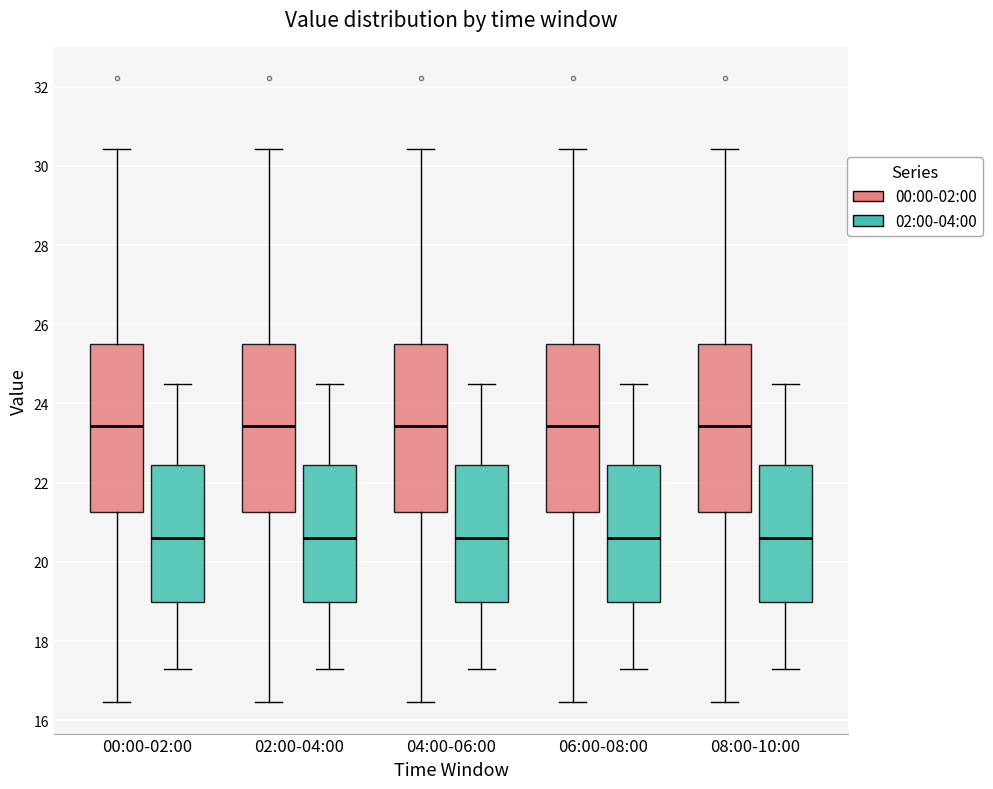

Where does the upper whisker of the box for 08:00-10:00 (02:00-04:00) end on the y-axis? The values are not printed on the chart, so give them approximately, as read against the axis.

24.6